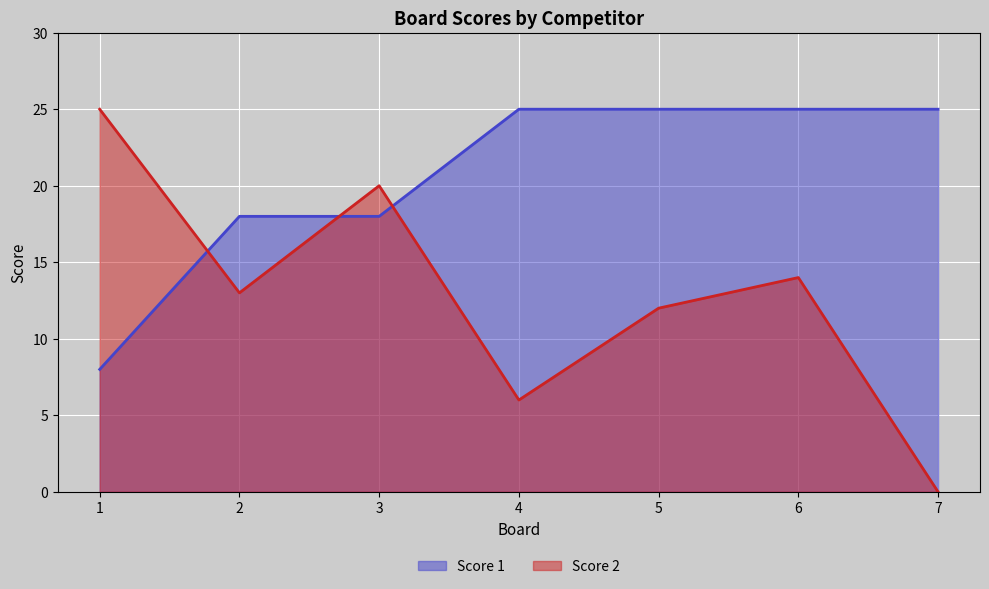

Where do Score 2 and Score 1 first cross each other?

1 and 2